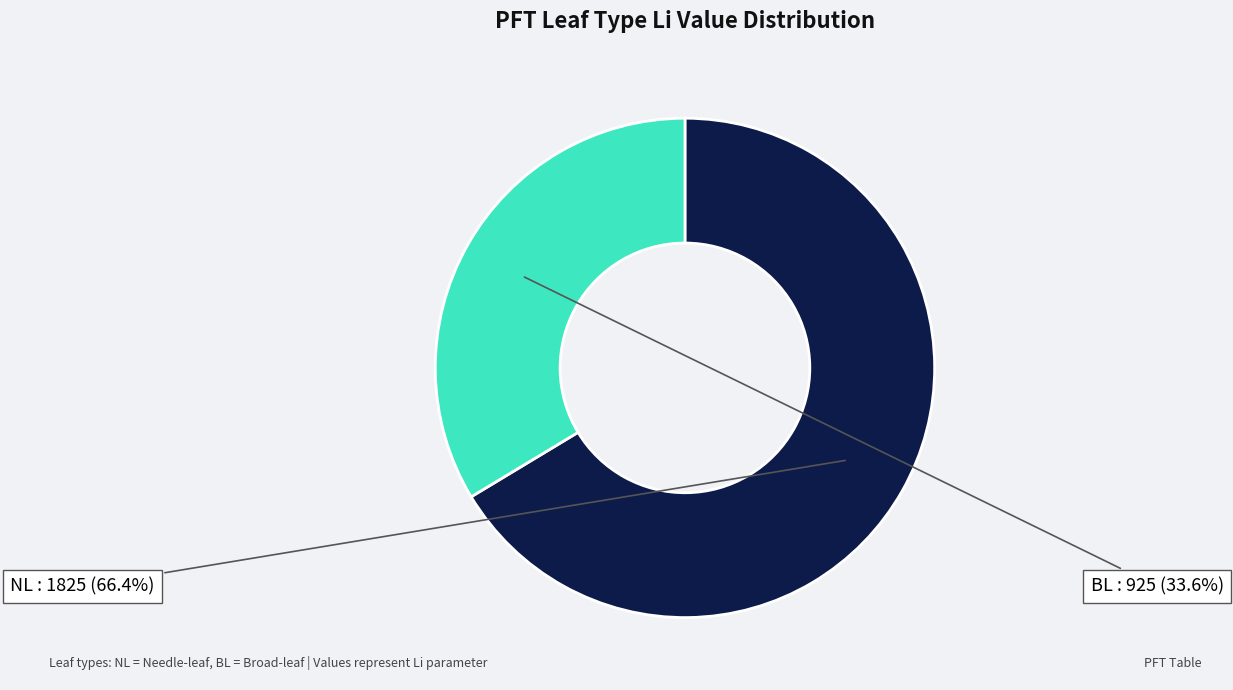

How many slices are in this pie chart?

2